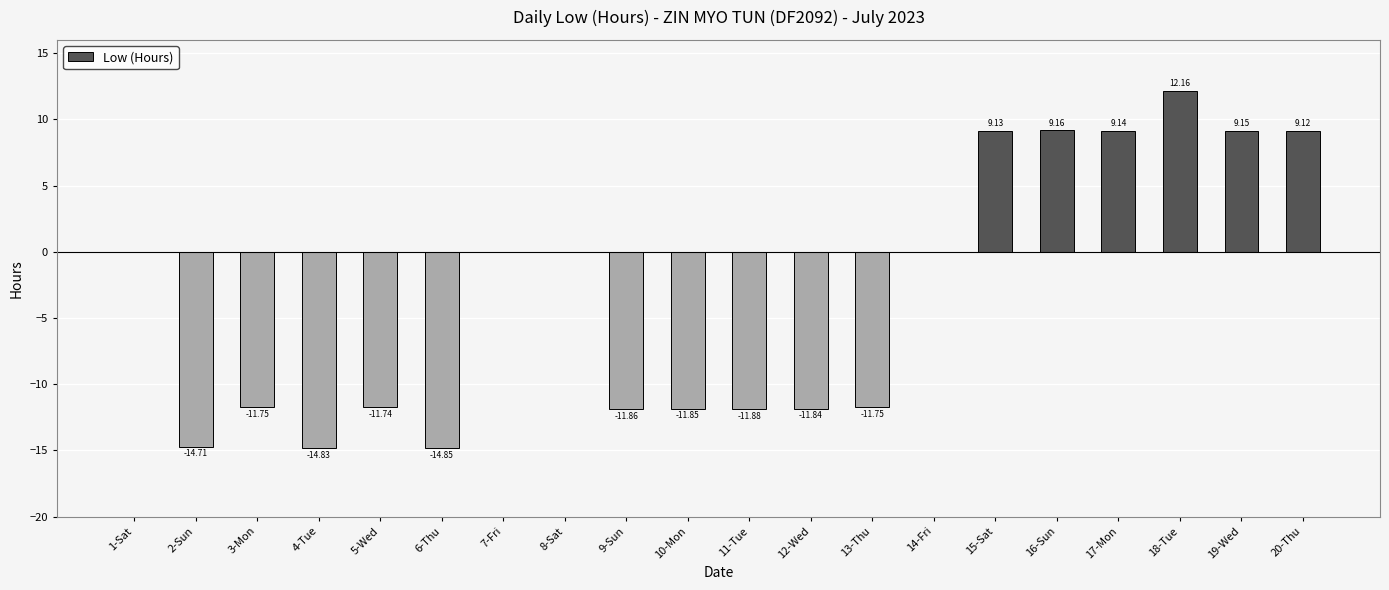

Between 1-Sat and 9-Sun, which is larger?

1-Sat